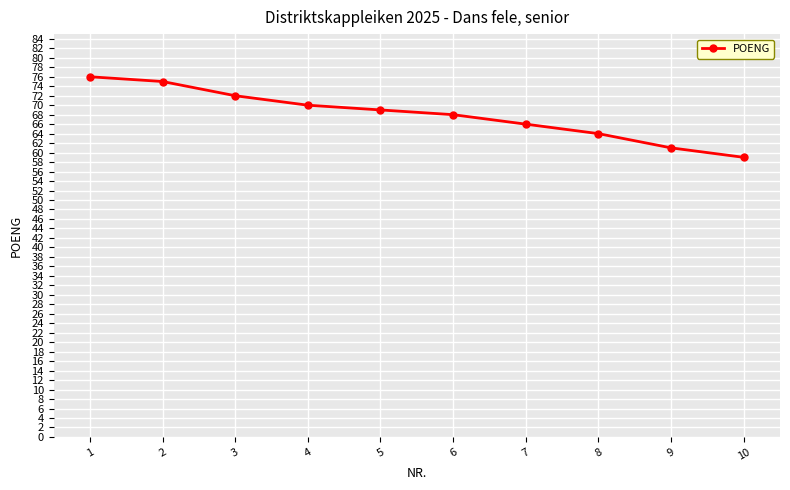

Count the number of categories in the chart.

10